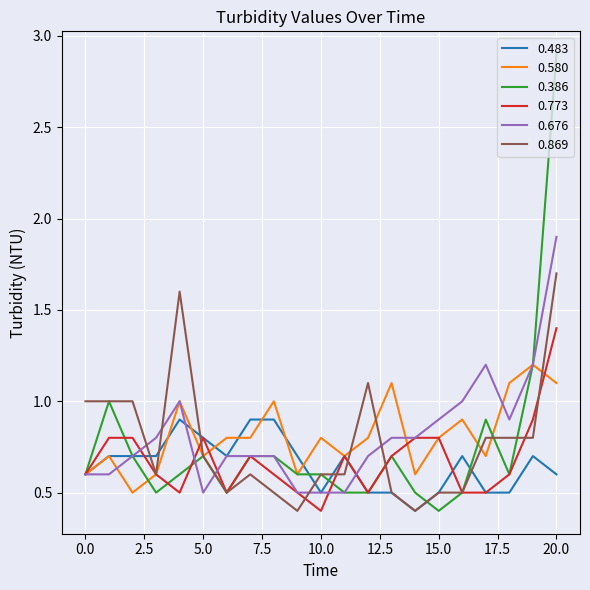

Rank the series by their maximum value, from highest to lowest.

0.386, 0.676, 0.869, 0.773, 0.580, 0.483